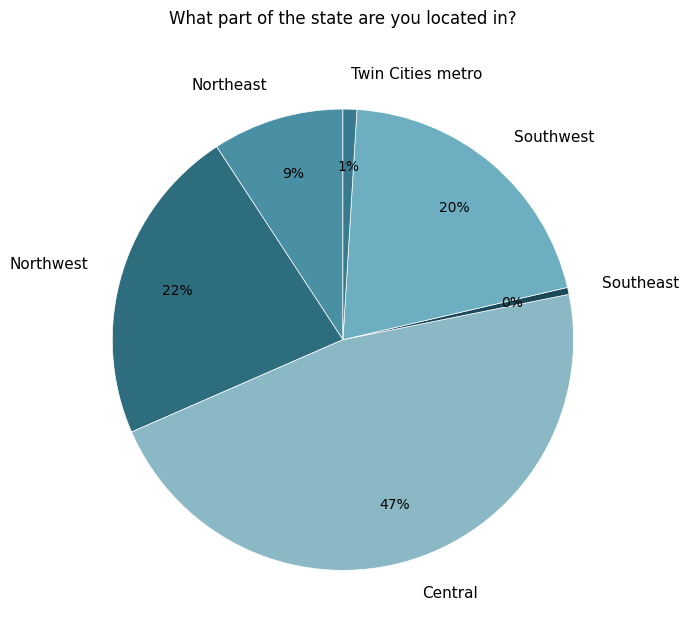

Is the sum of Southwest and Twin Cities metro greater than half?

No